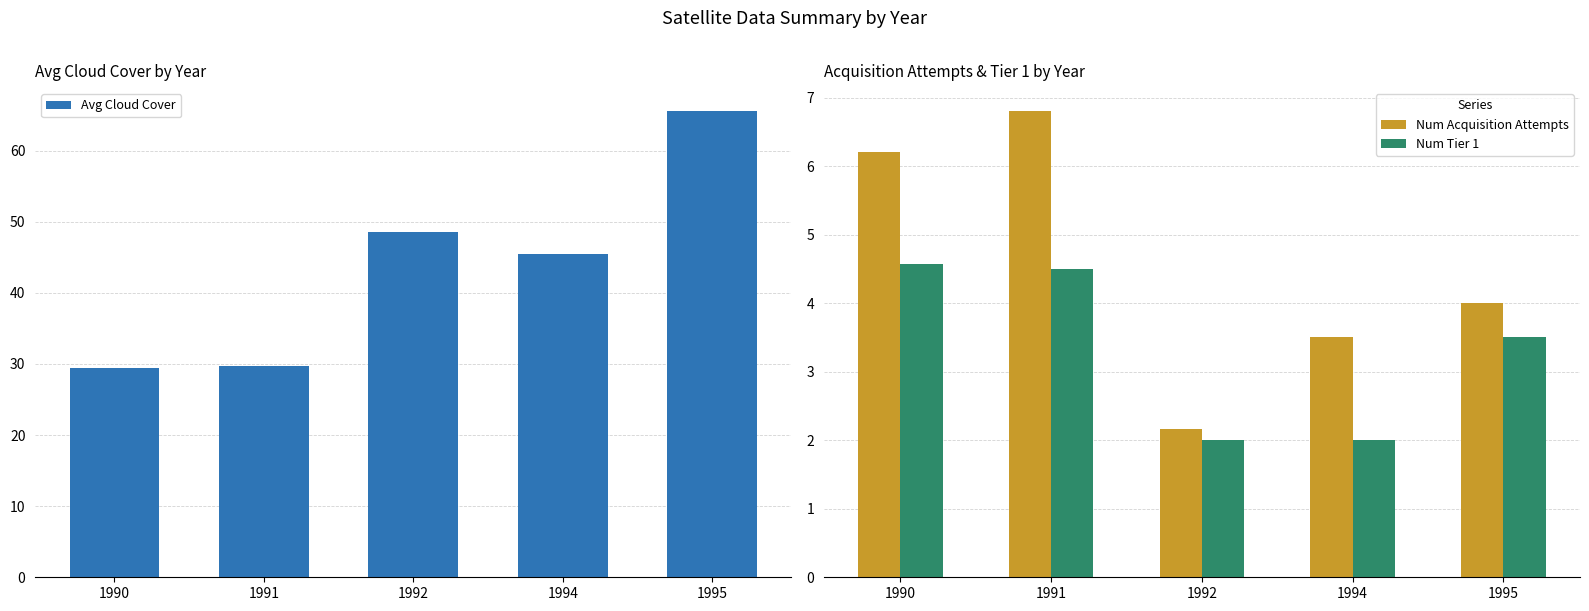

What is the difference between the highest and lowest values at 1991?

25.2